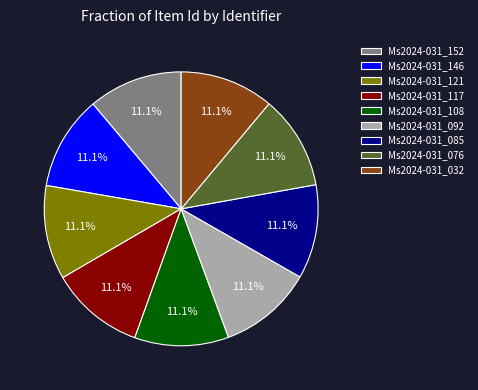

Approximately how many times larger is the value at Ms2024-031_121 compared to Ms2024-031_076?

1.0